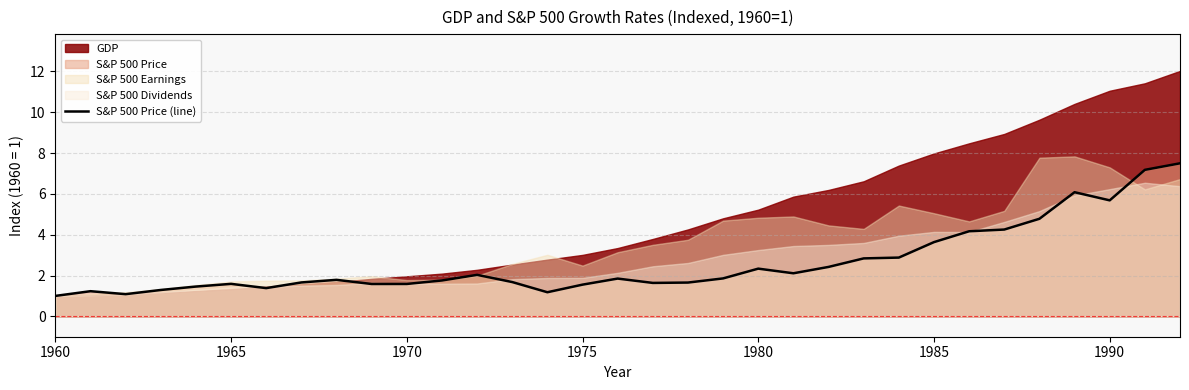

What is the value of the 7th point from the left?

1.4